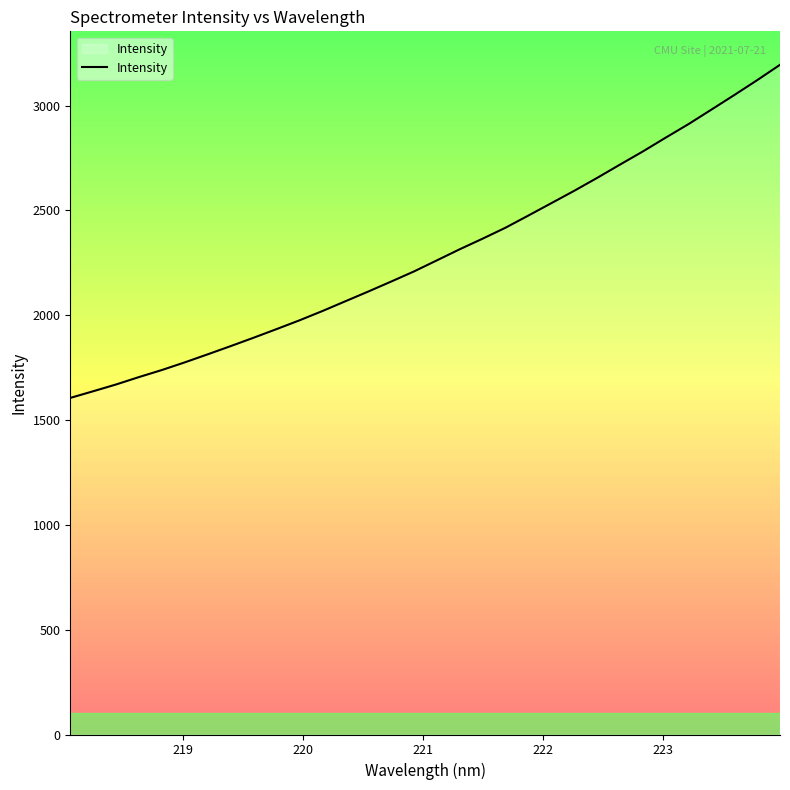

What is the difference between the maximum and minimum values?

1588.9